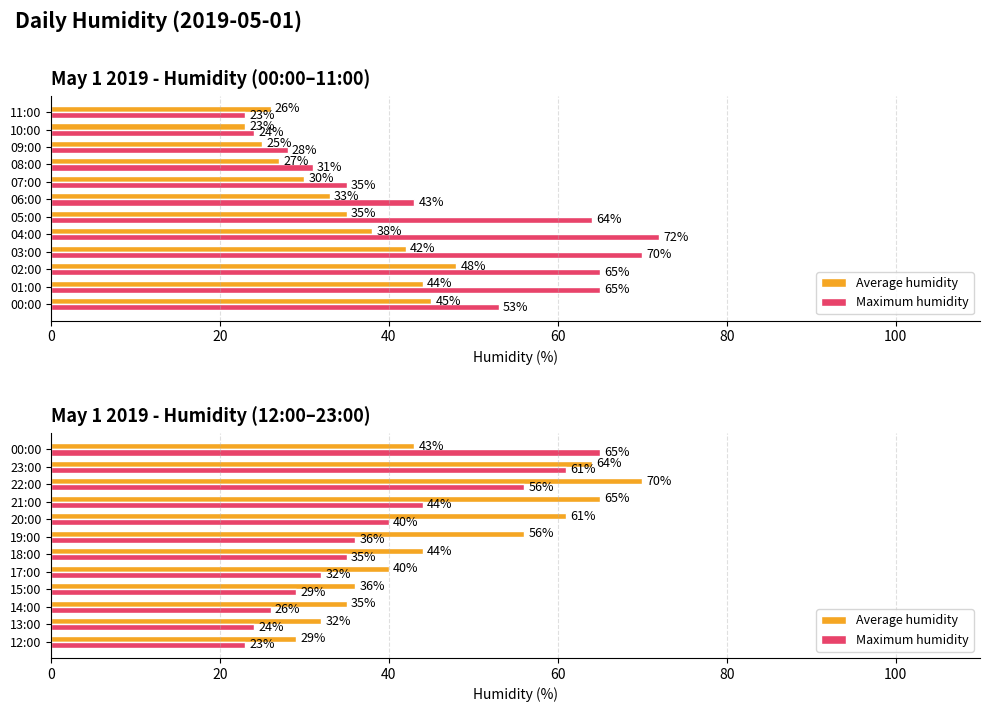

Is it true that Maximum humidity equals 15 at 18:00?

False